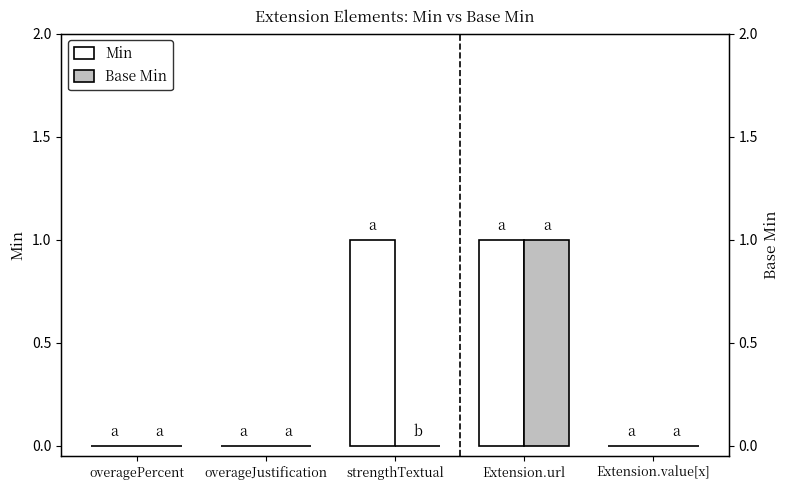

How many values in the Base Min series exceed 0?

1